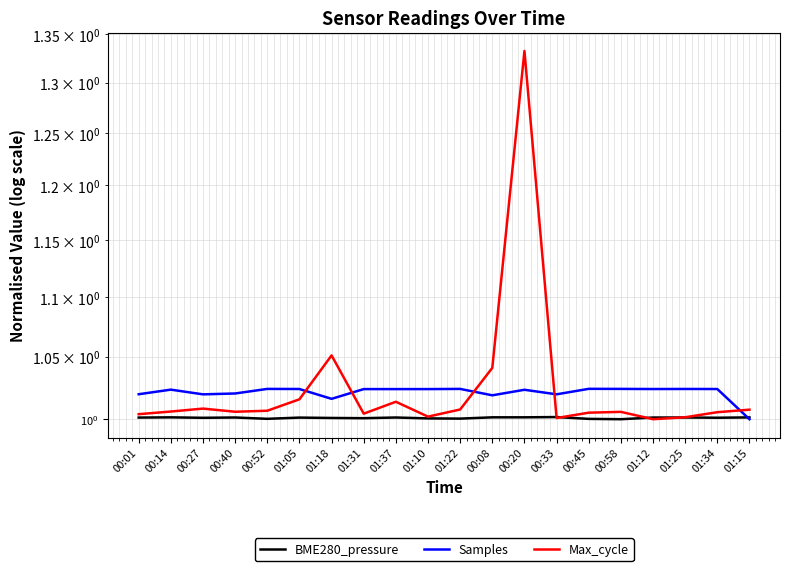

Where do BME280_pressure and Samples first cross each other?

01:34 and 01:15